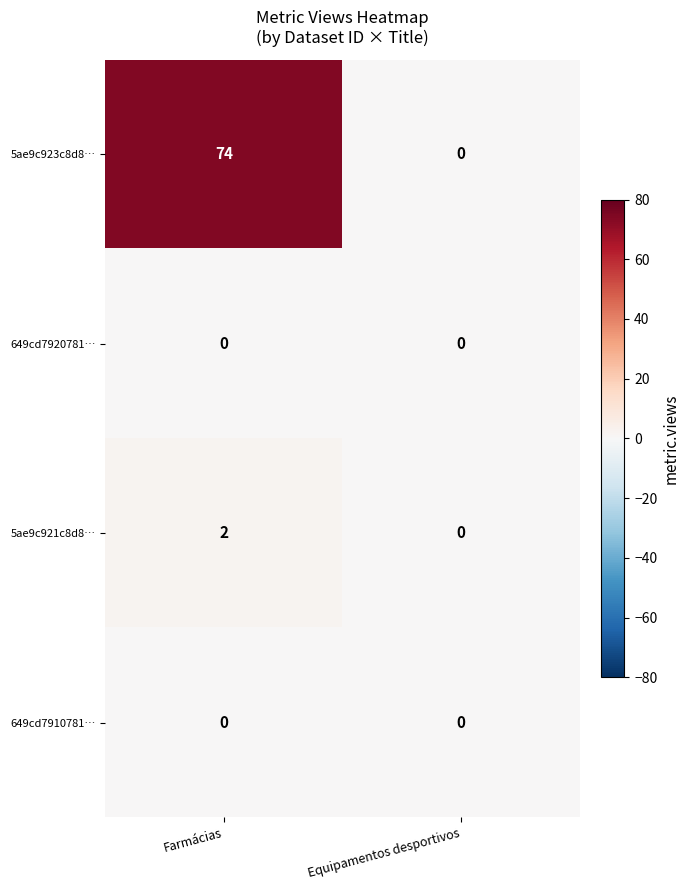

Is it true that 5ae9c923c8d8… equals -39 at Equipamentos desportivos?

False